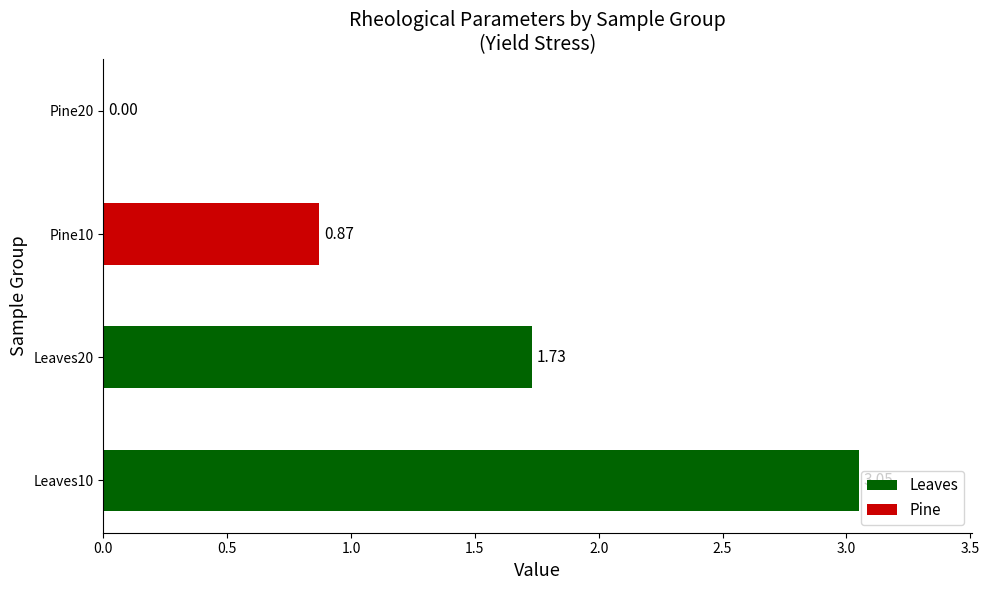

What is the change in value from Leaves10 to Leaves20?

-1.3